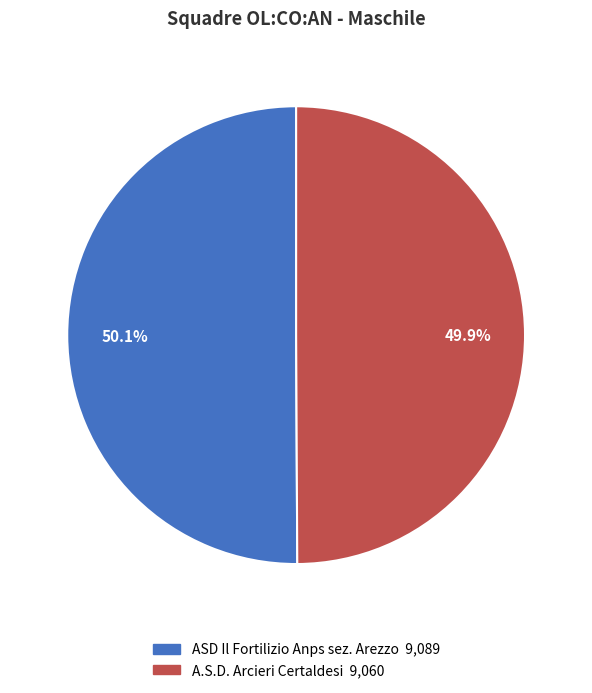

Is it true that A.S.D. Arcieri Certaldesi is 35% of the pie?

False